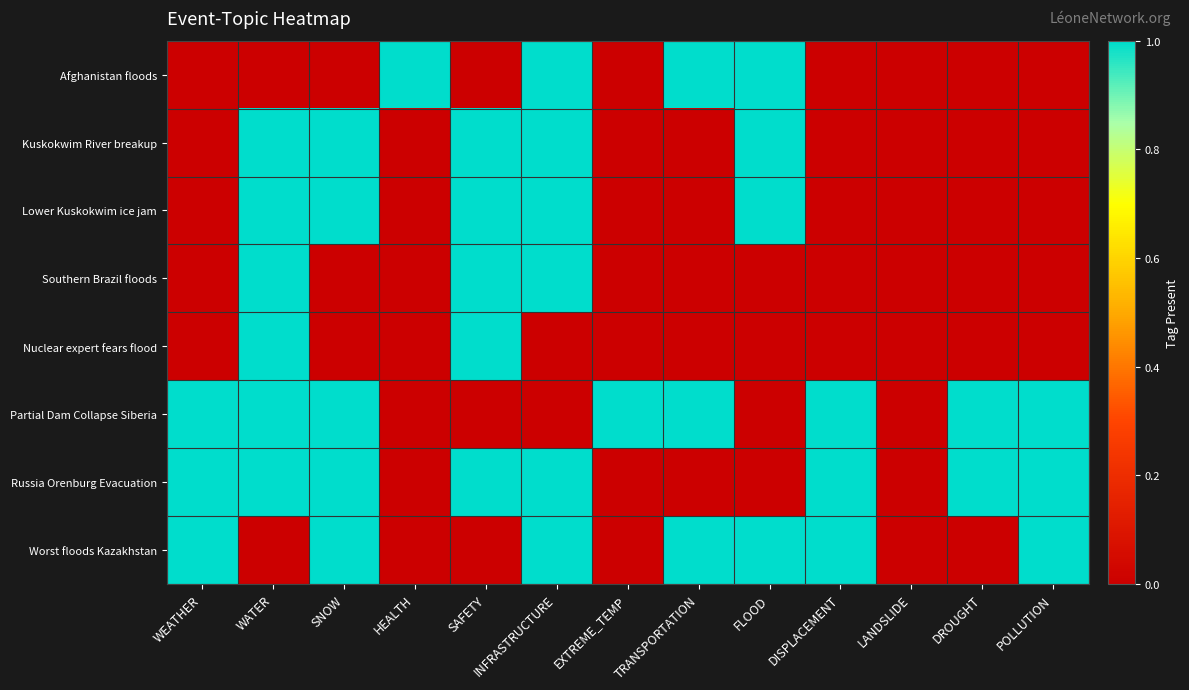

How many series are shown in this chart?

8